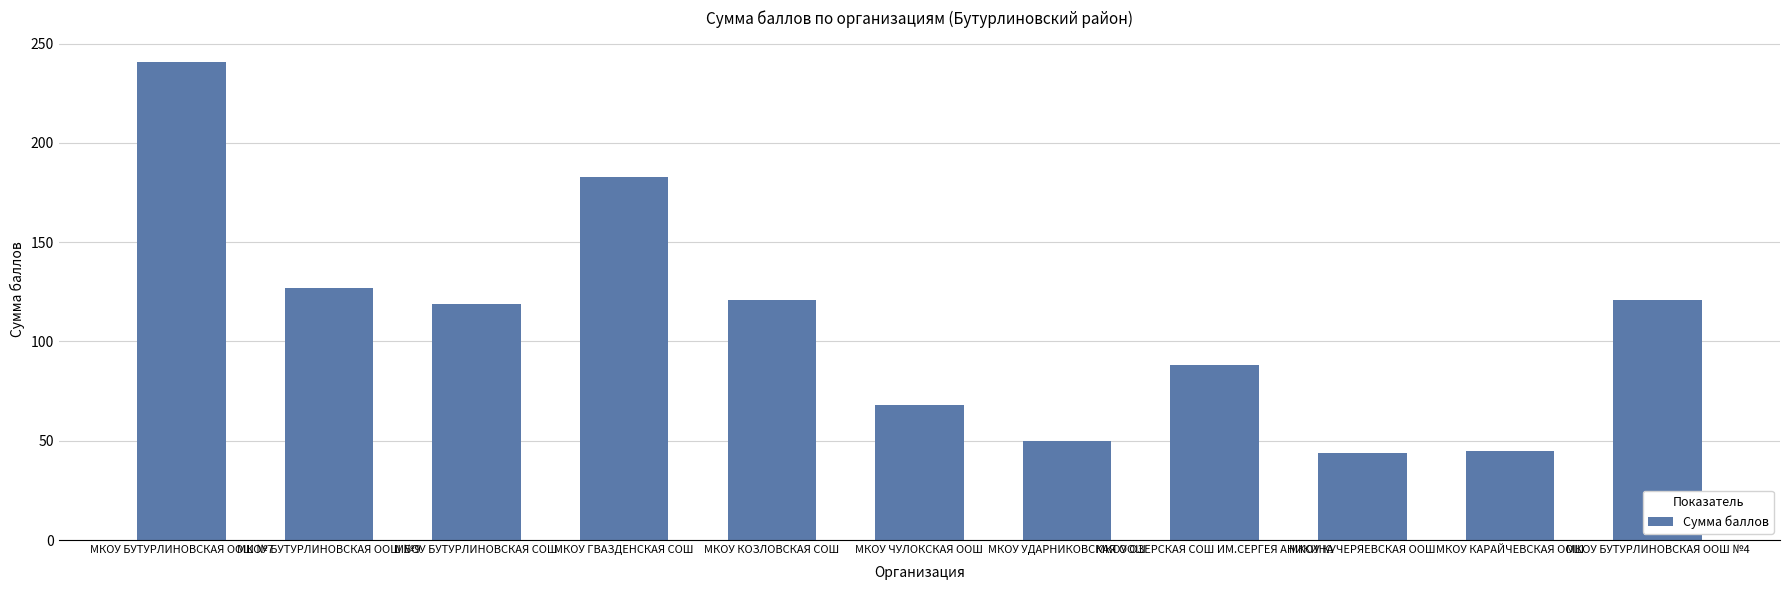

What is the change in value from МКОУ КОЗЛОВСКАЯ СОШ to МКОУ ОЗЕРСКАЯ СОШ ИМ.СЕРГЕЯ АНИКИНА?

-33